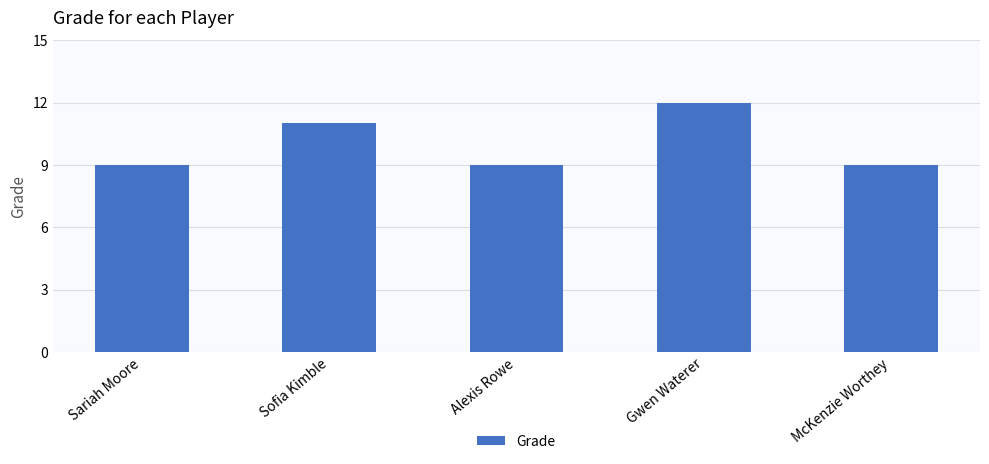

What is the difference between the maximum and minimum values?

3